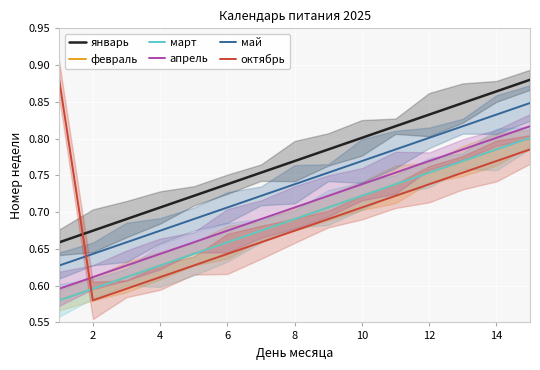

The октябрь series shows 1.2 at 14. True or false?

False